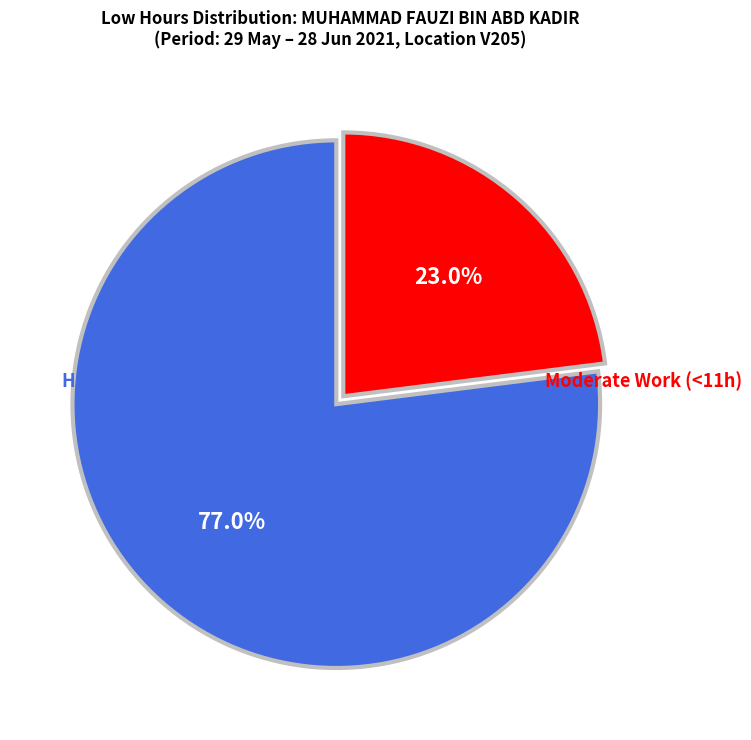

Is there a majority slice in this chart?

Yes